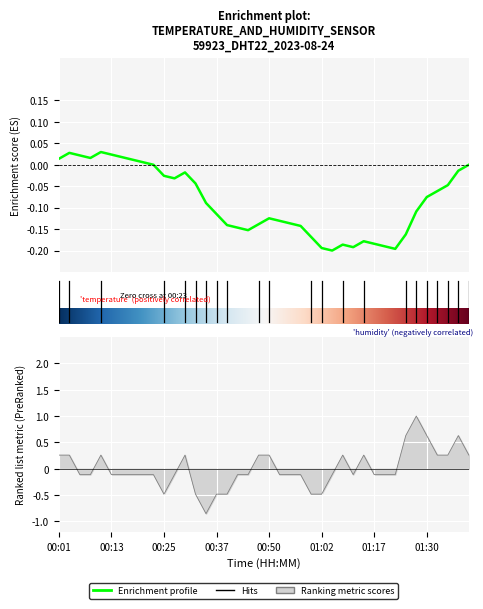

Is this an area chart (filled region under the line)?

No